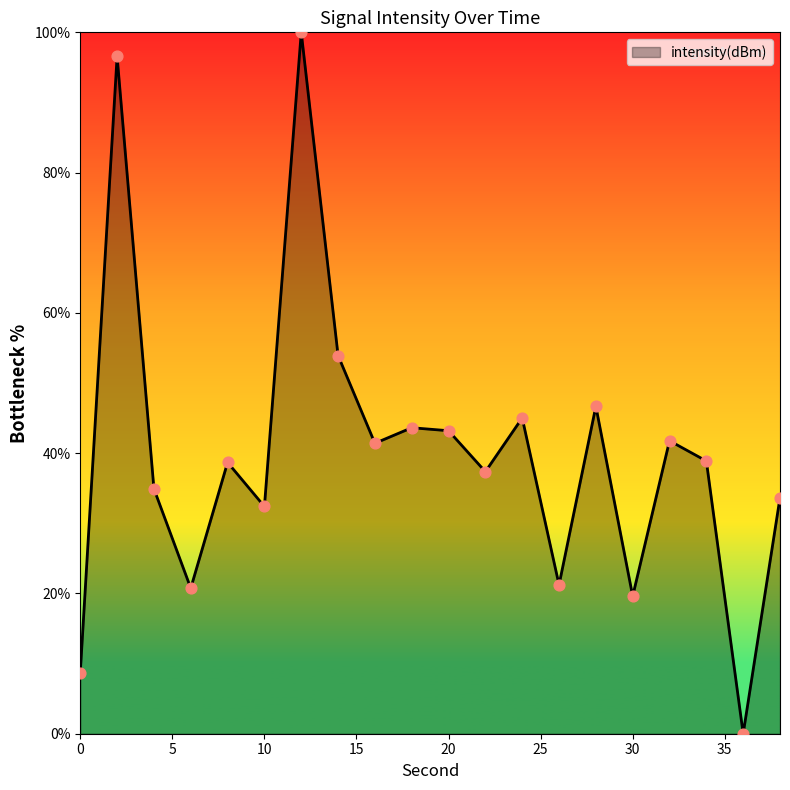

What is the greatest value displayed?

100.0